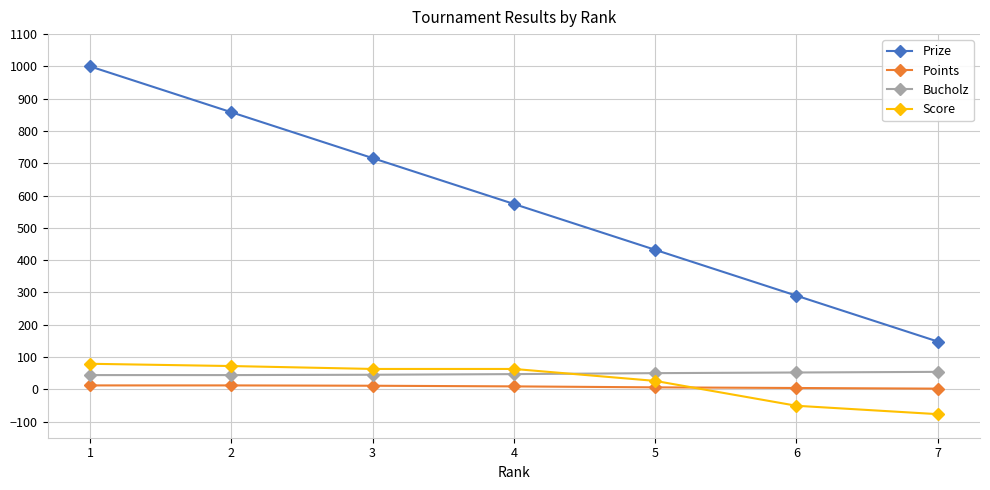

List the series in order of their peak value, highest first.

Prize, Score, Bucholz, Points